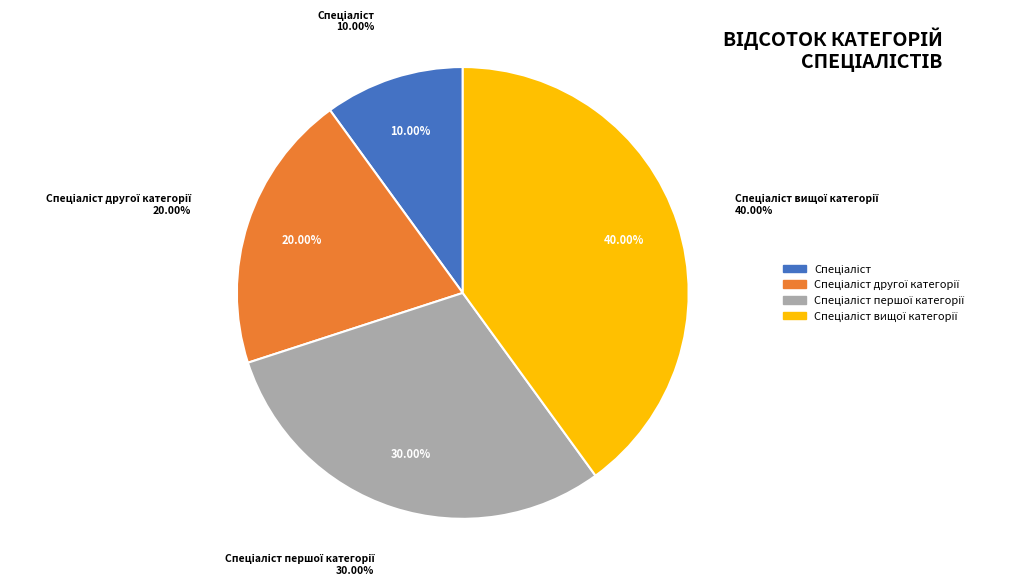

To the nearest percent, what percentage of the pie is Спеціаліст вищої категорії?

40%